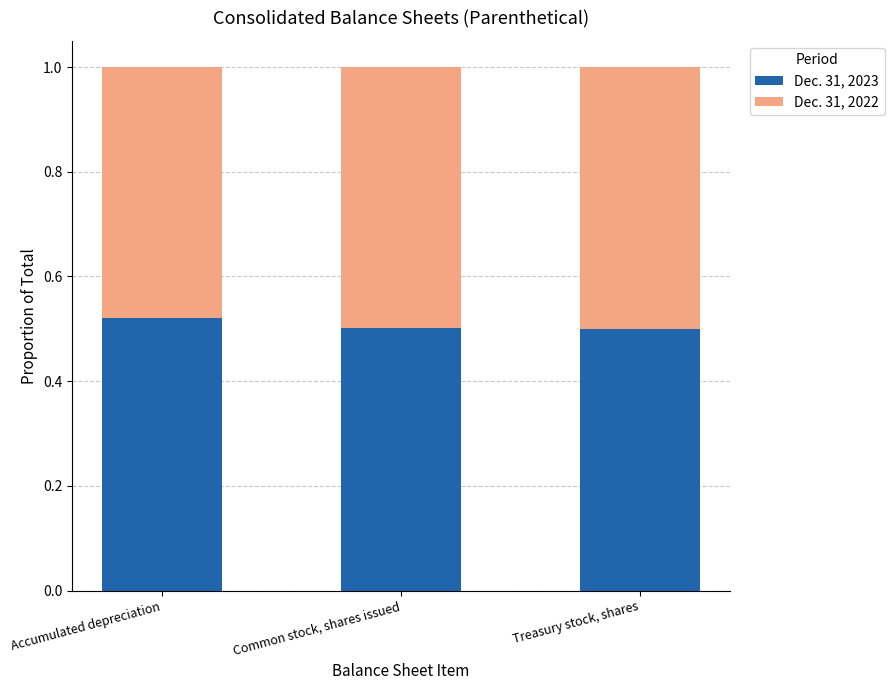

True or false: Dec. 31, 2023 has a value of 0.5 at Accumulated depreciation.

True